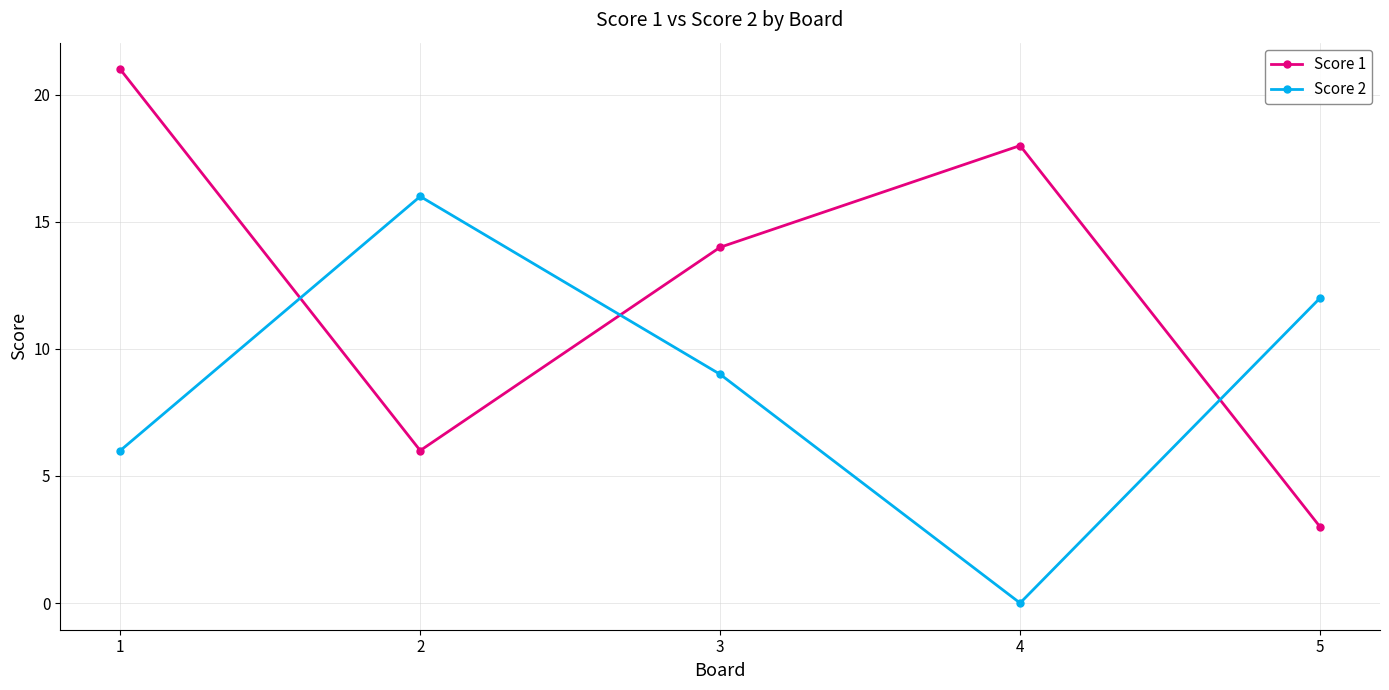

At which category does Score 2 reach its first local peak?

2